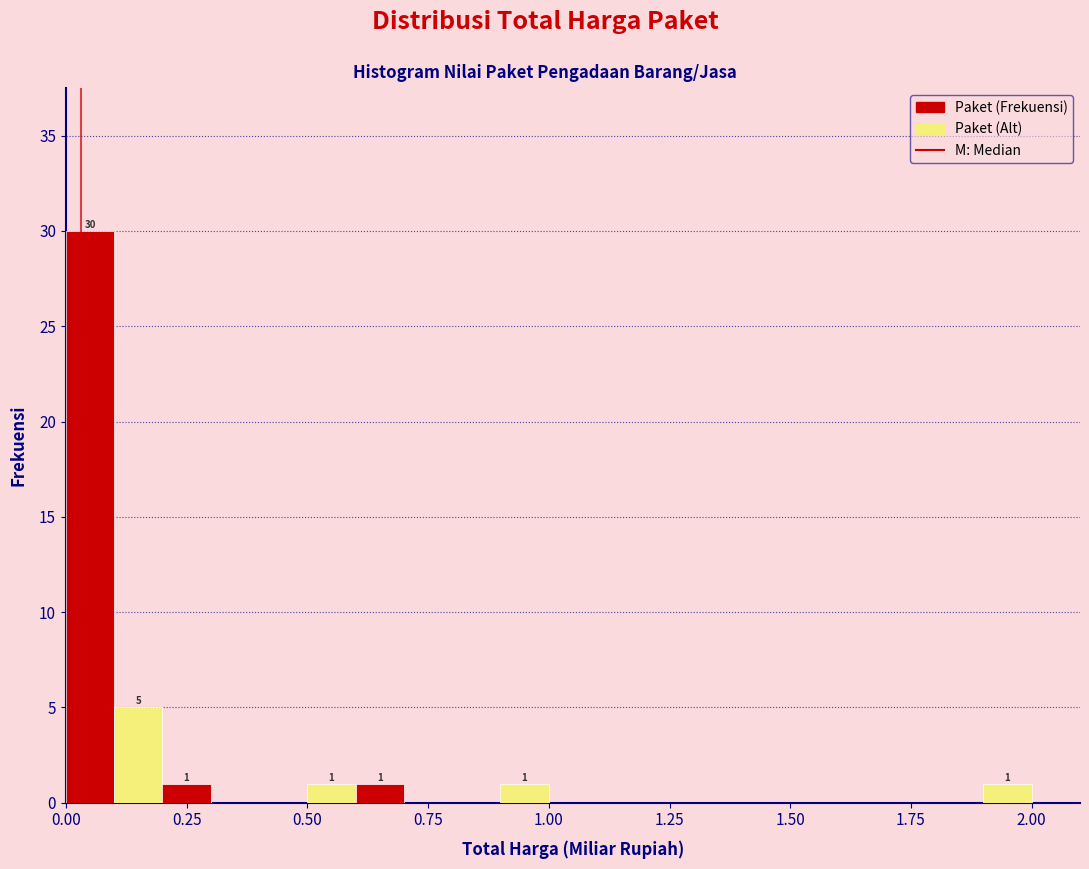

Read against the x-axis, roughly where is the centre of the tallest bar?

0.05